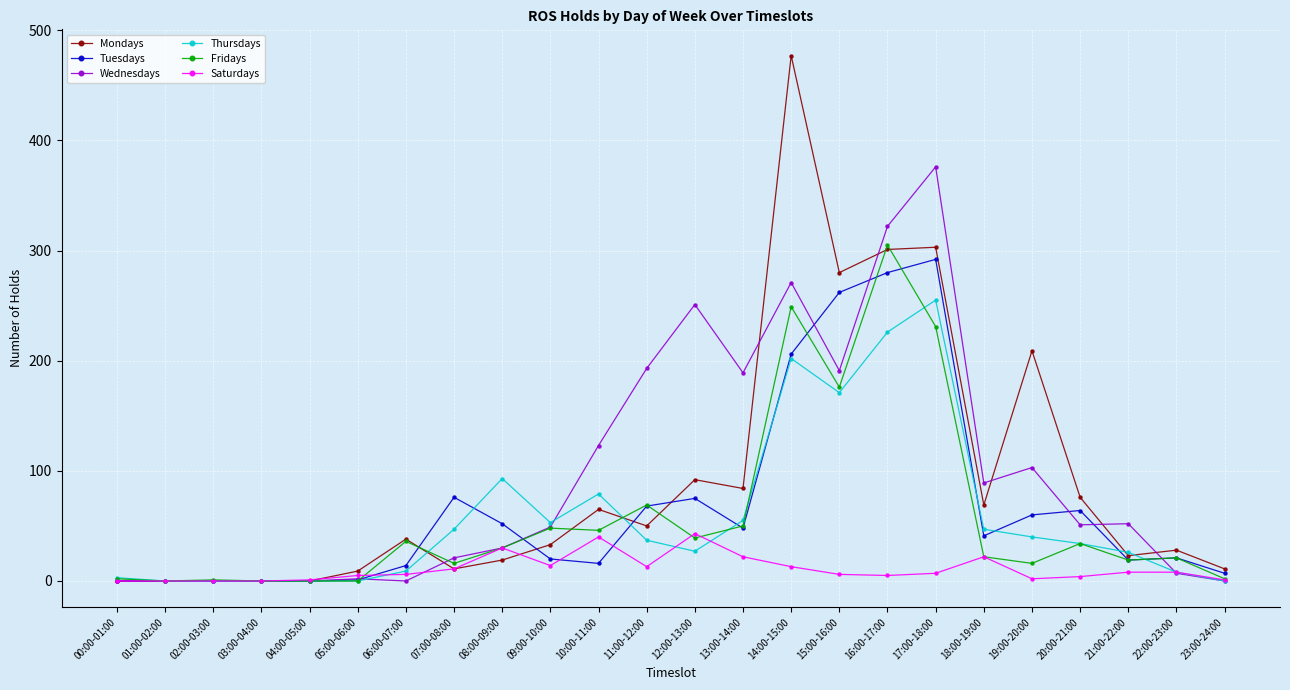

True or false: Fridays and Wednesdays cross at least once.

True